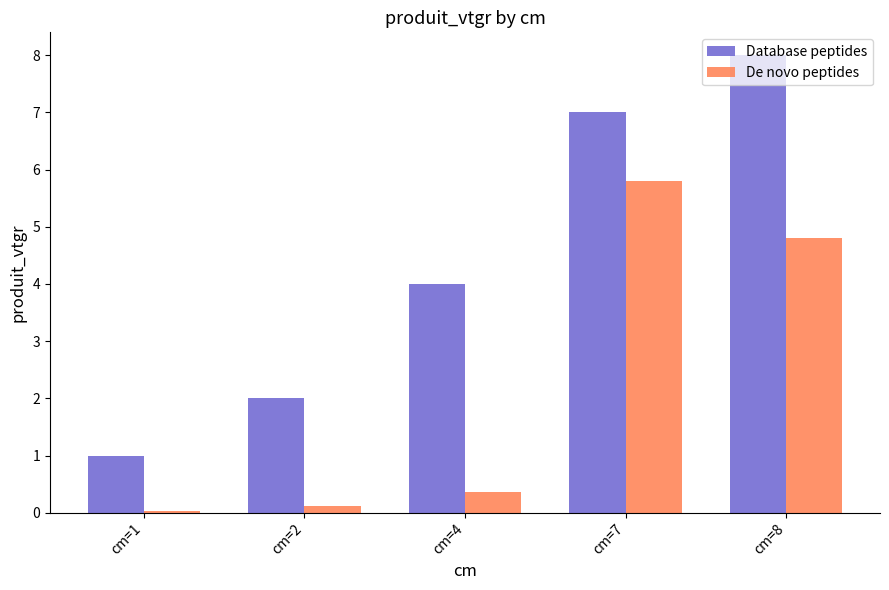

Which series has the widest spread of values?

Database peptides